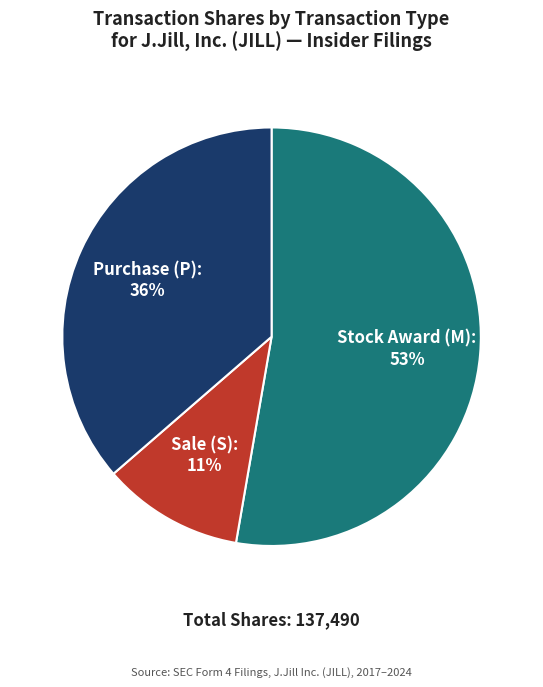

To the nearest percent, what is the average slice percentage?

33%